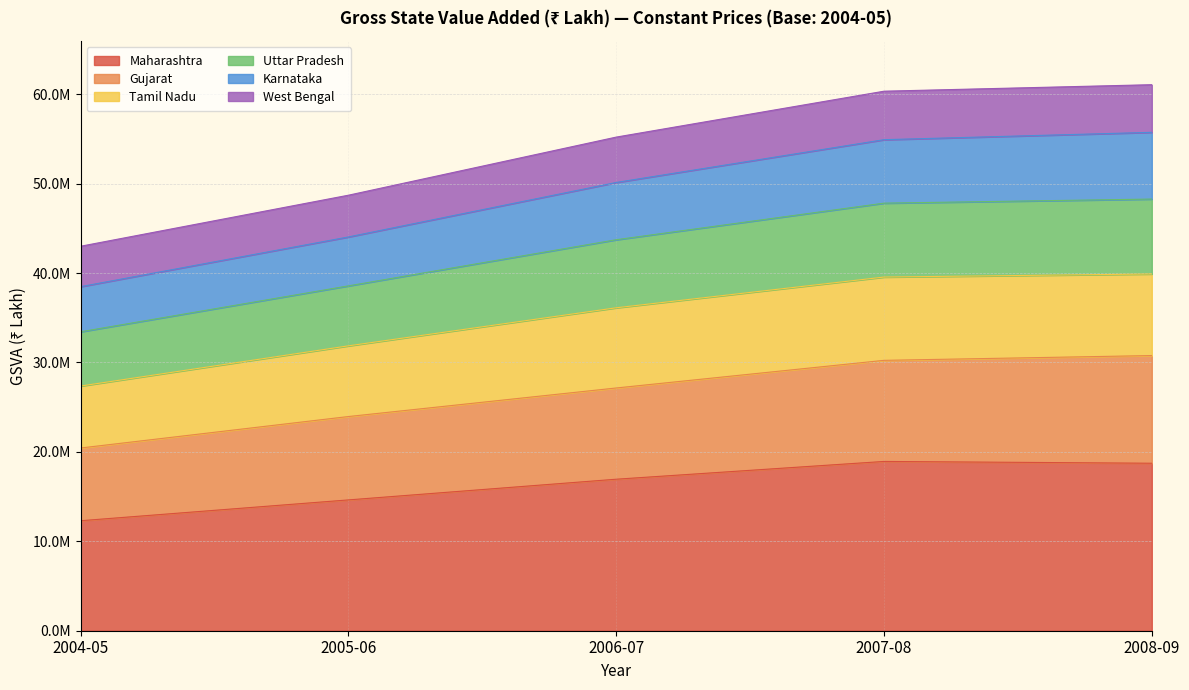

Is the value of West Bengal at 2005-06 greater than the value of Karnataka at 2006-07?

No